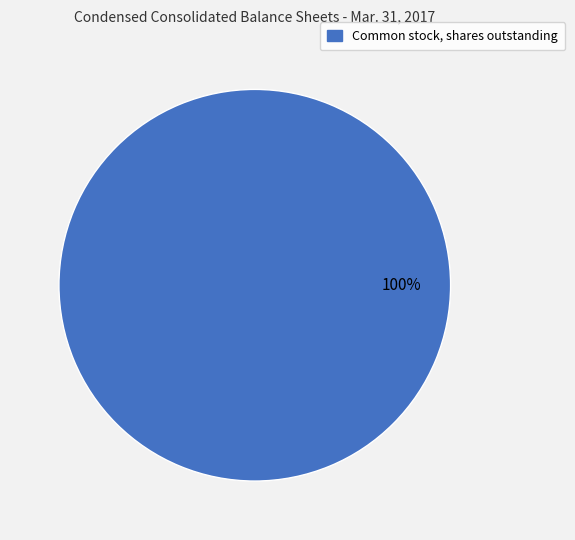

Does any single category account for the majority?

Yes